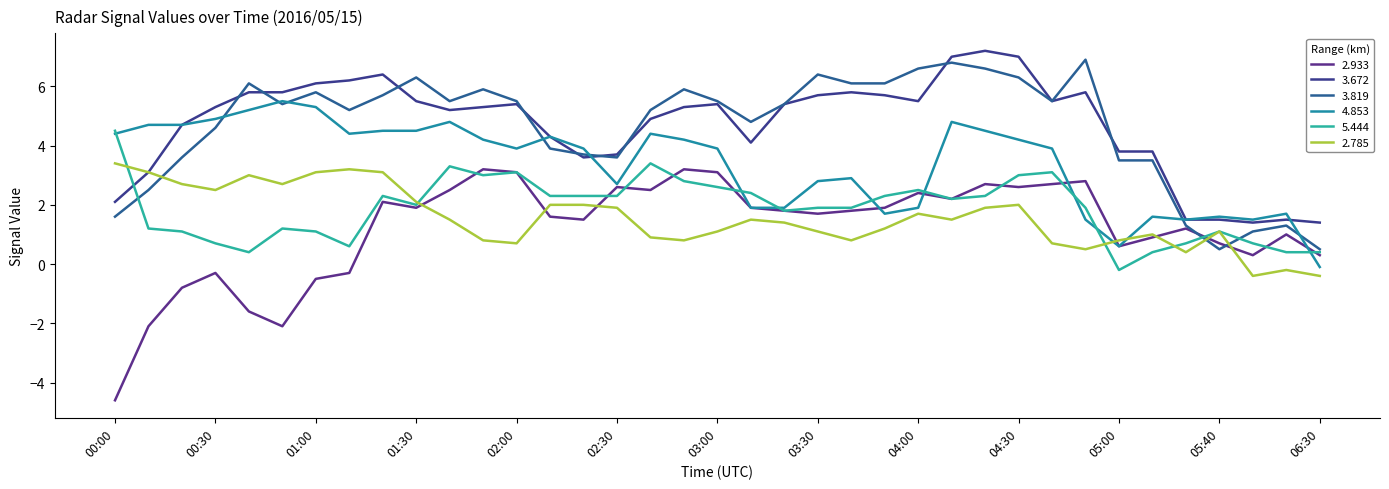

At which label does 3.672 first exceed 5?

00:30